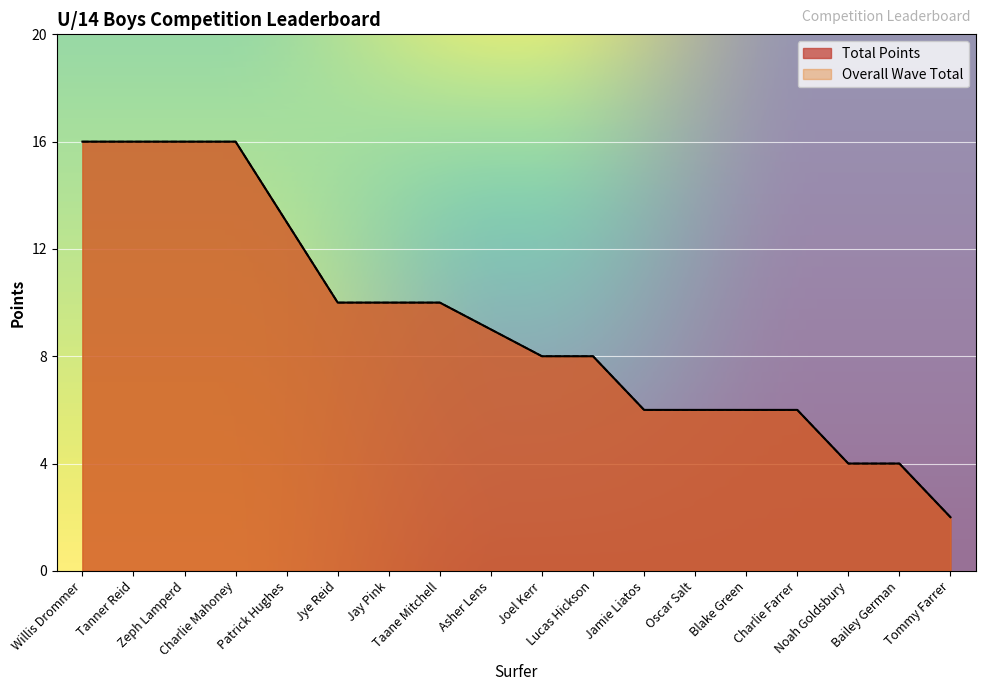

Does the chart display data point markers on the line(s)?

No